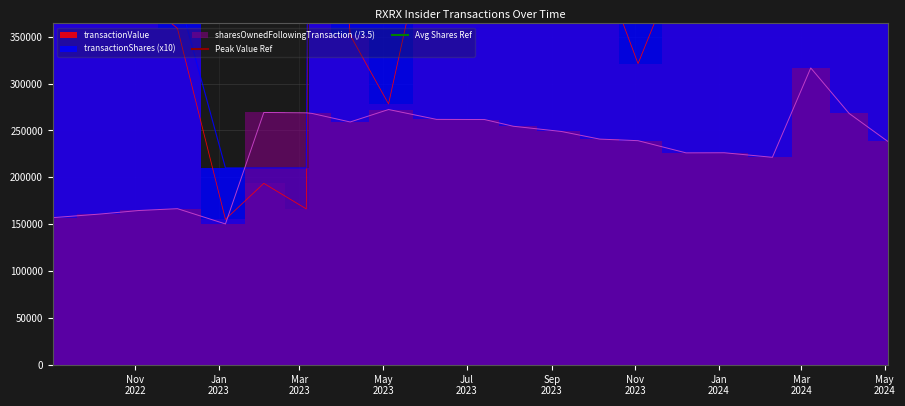

What is the spread (max minus min) of values at Nov
2022?

300000